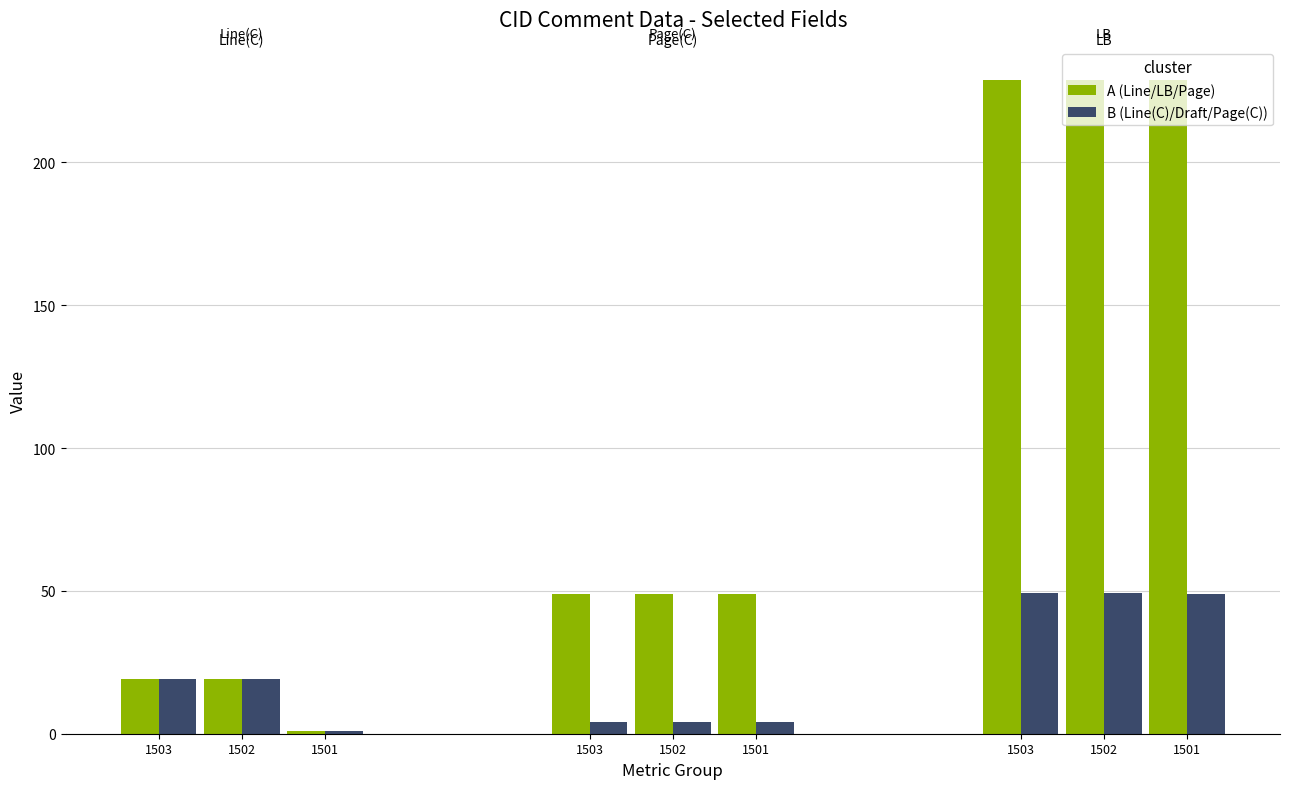

Is it true that Line equals 19.0 at 1503?

True